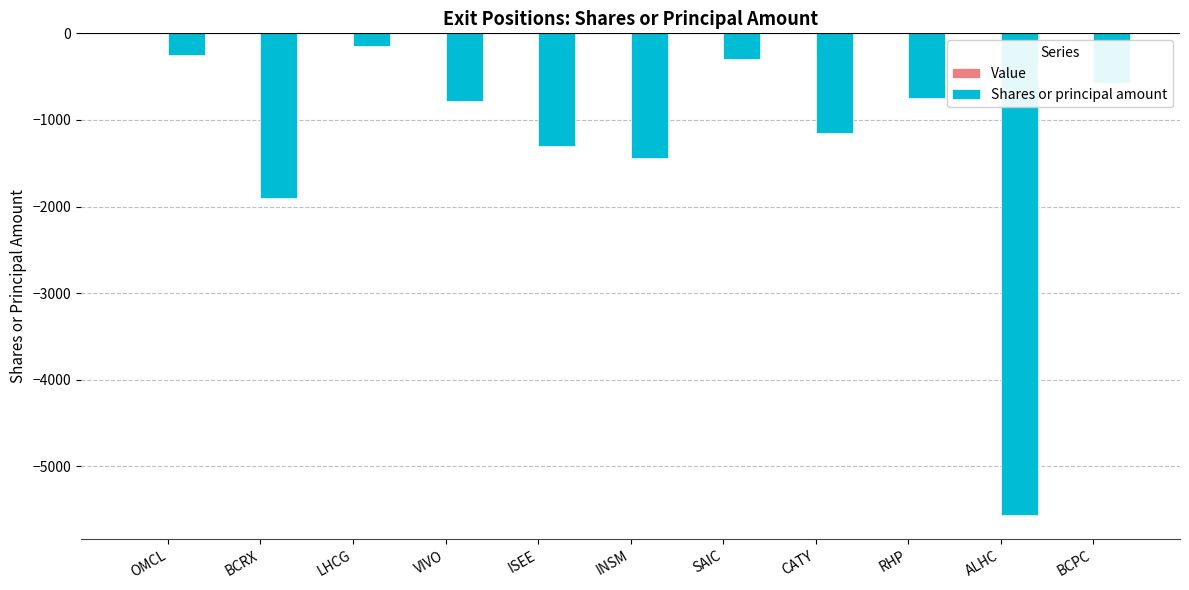

True or false: the data shows -151 at LHCG.

True